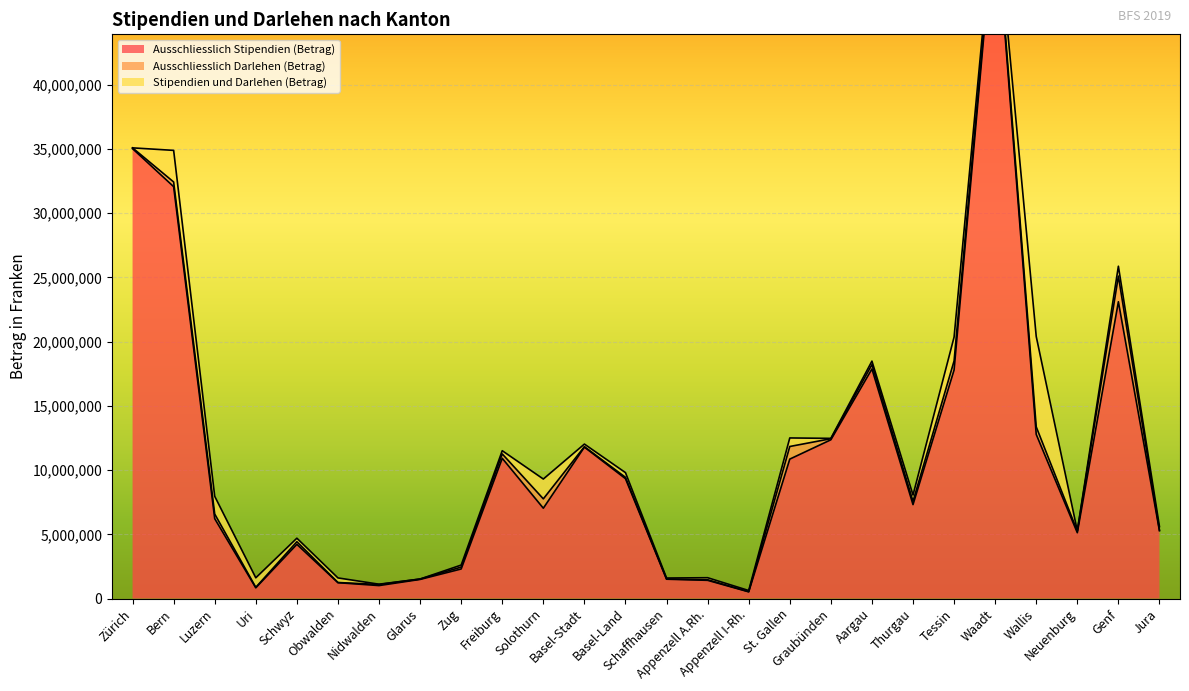

In Stipendien und Darlehen (Betrag), how many points are higher than both neighbors (excluding endpoints)?

9